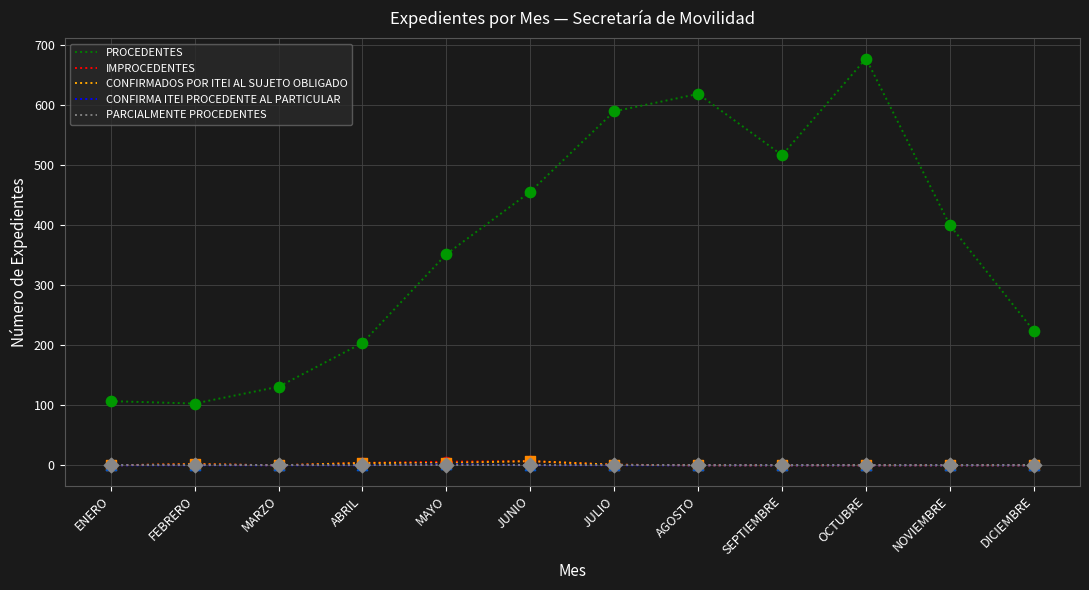

Which series changed the most between ABRIL and NOVIEMBRE?

PROCEDENTES